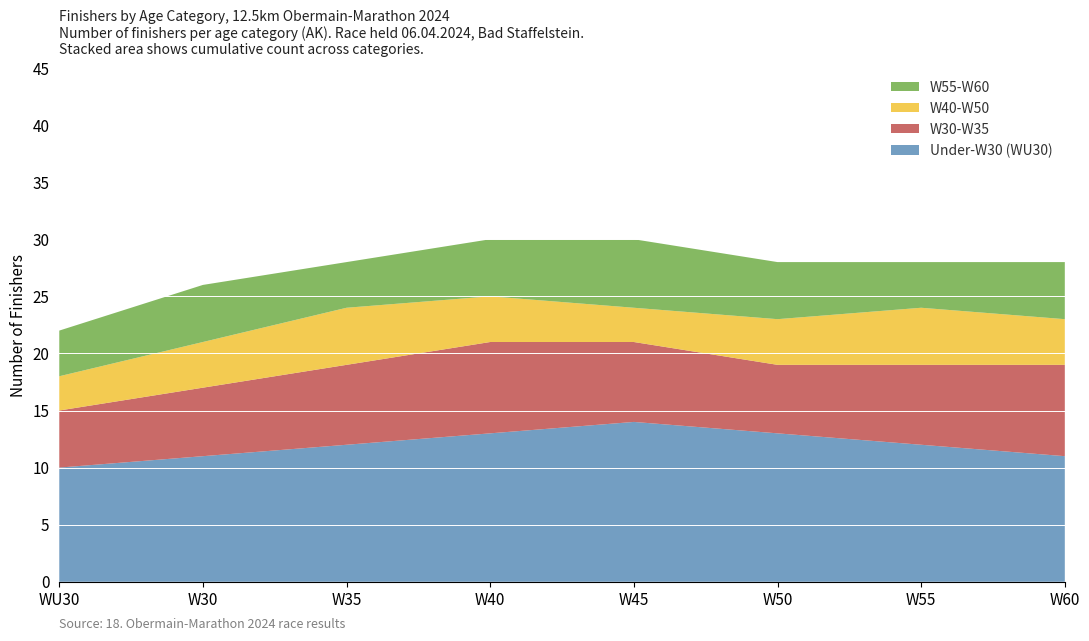

Is it true that Under-W30 (WU30) equals 12 at W35?

True